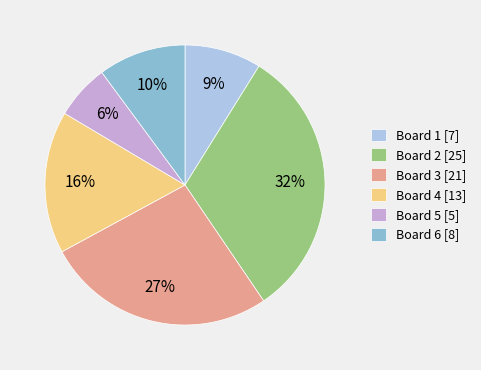

Which slice is the largest?

Board 2